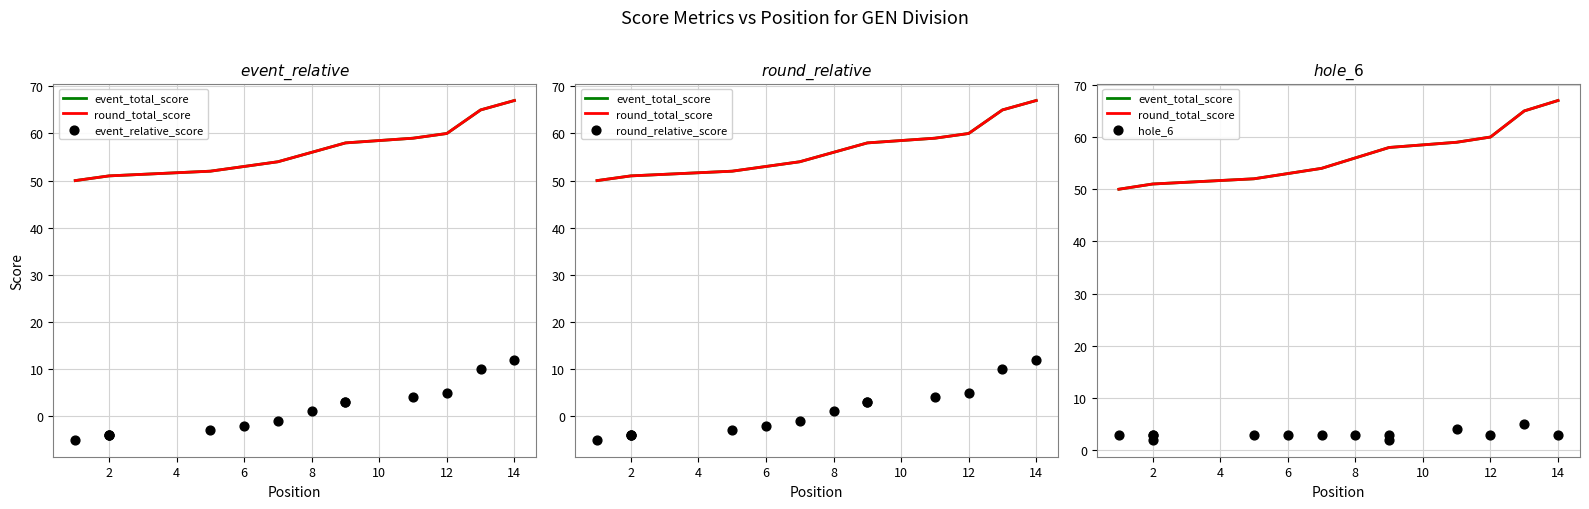

Which series contains the lowest Y value?

event_relative_score